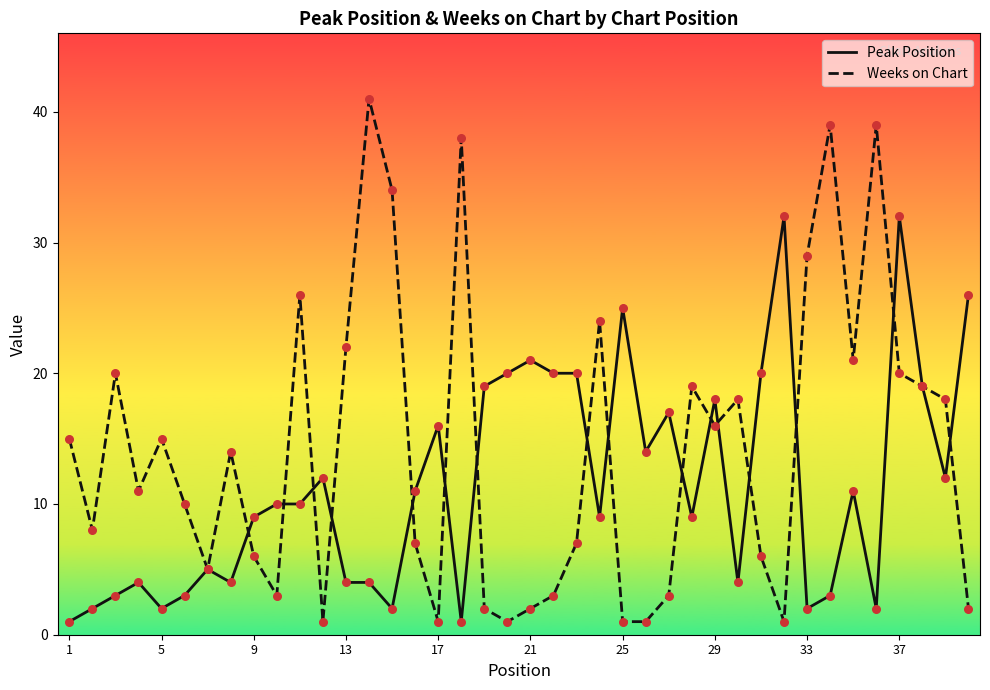

What are all the series names shown in the legend?

Peak Position, Weeks on Chart